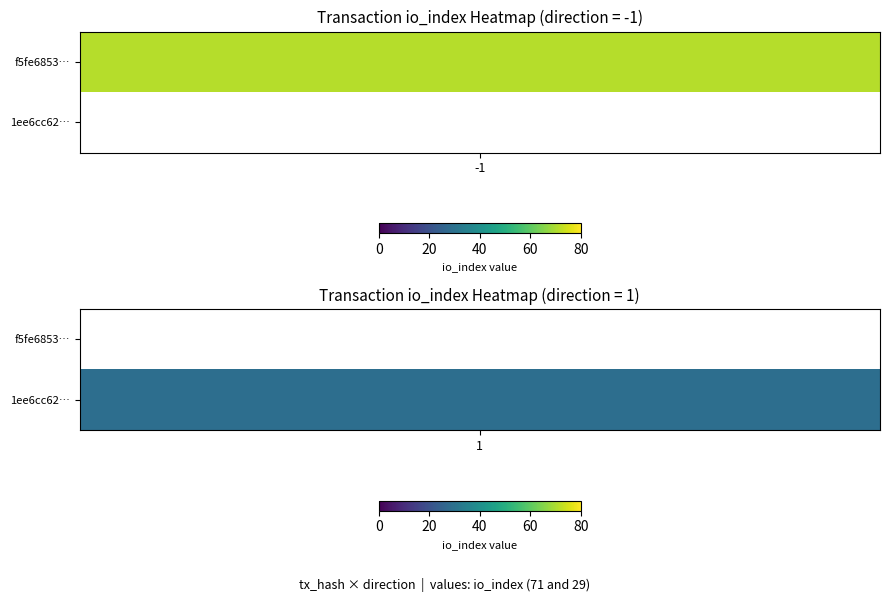

What is the sum of all 1ee6cc62b70a6bd02665c03c5acfd47154945dc values?

30